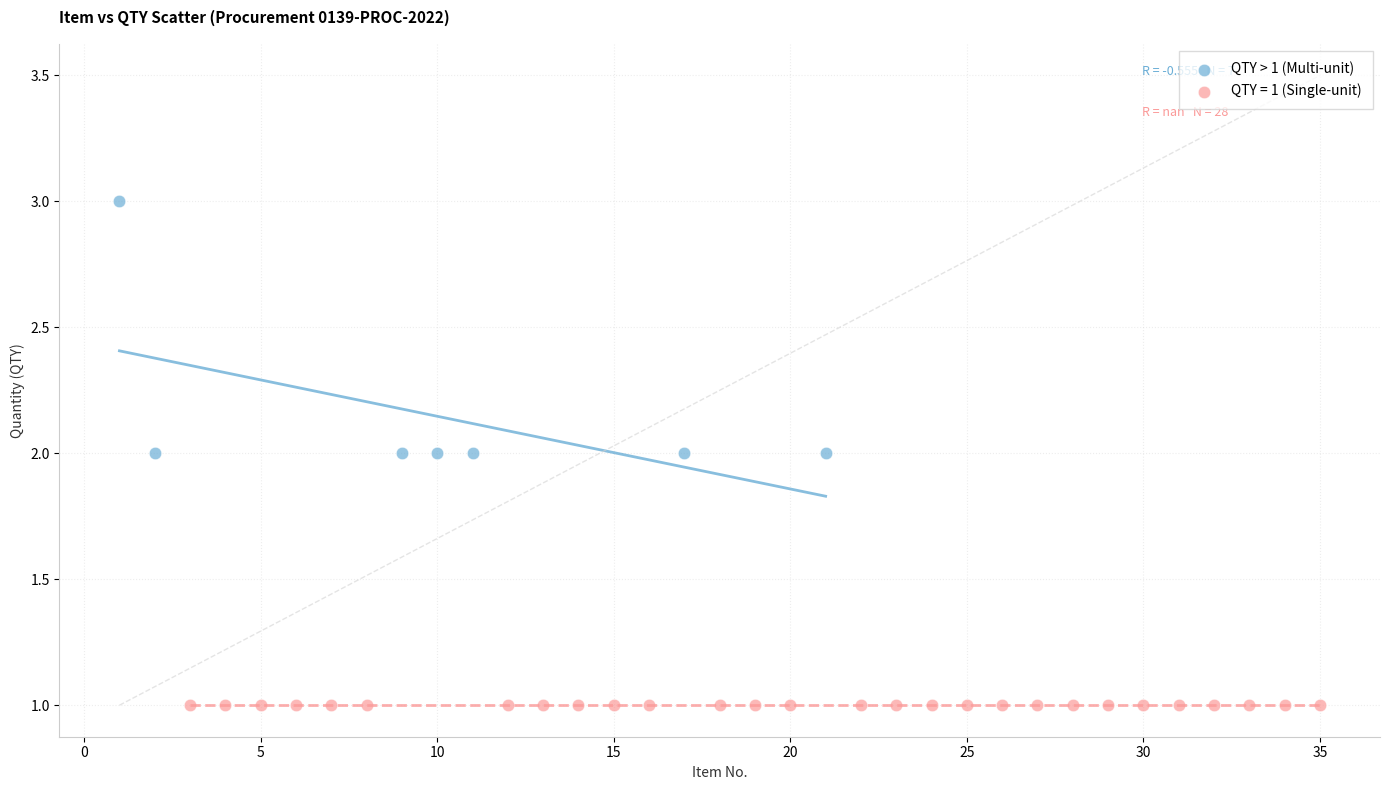

Which series contains the highest Y value?

QTY > 1 (Multi-unit)